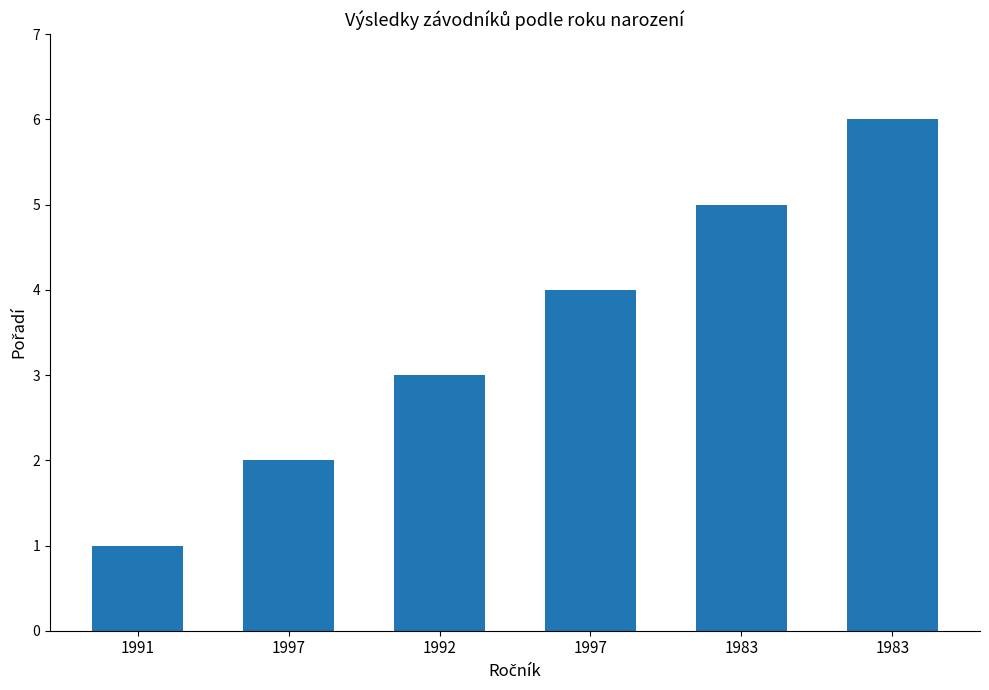

How many bars are there in total?

6